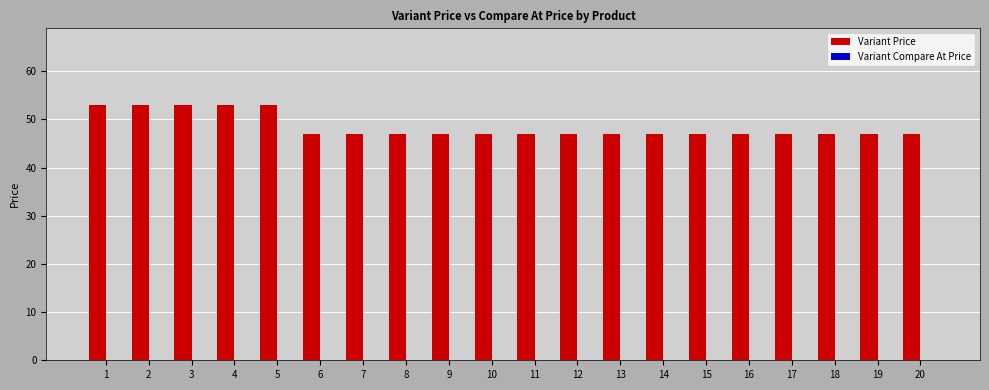

Approximately how many times larger is the value at 15 compared to 3?

0.9